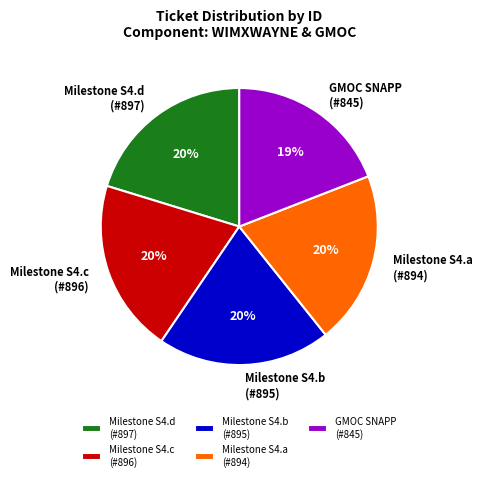

To the nearest percent, what is the combined percentage of Milestone S4.a (#894) and GMOC SNAPP (#845)?

39%